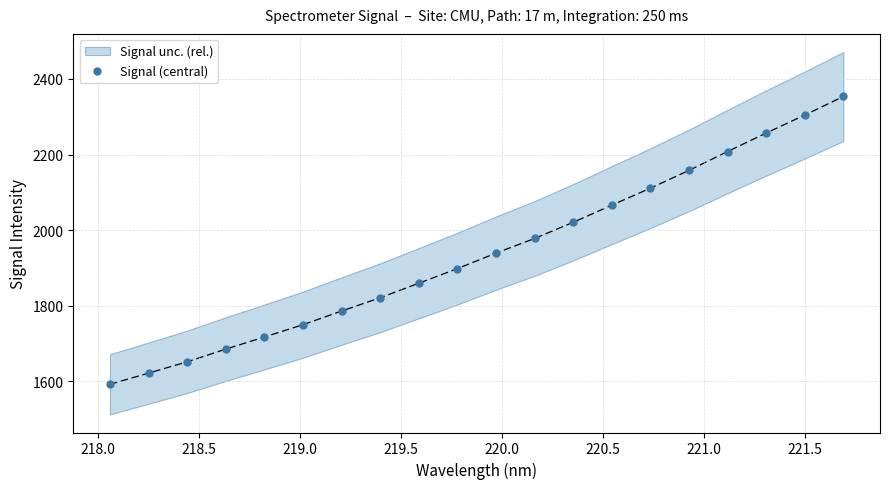

True or false: Signal (central) has more than 0 interior local peaks.

False